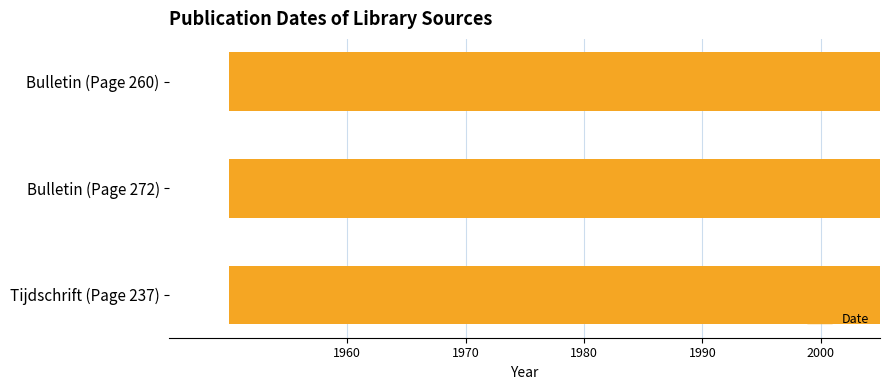

Which has a higher value, Tijdschrift (Page 237) or Bulletin (Page 260)?

Bulletin (Page 260)